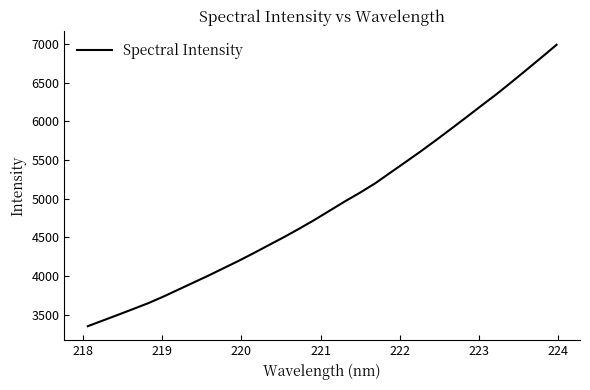

What is the difference between the maximum and minimum values?

3638.0